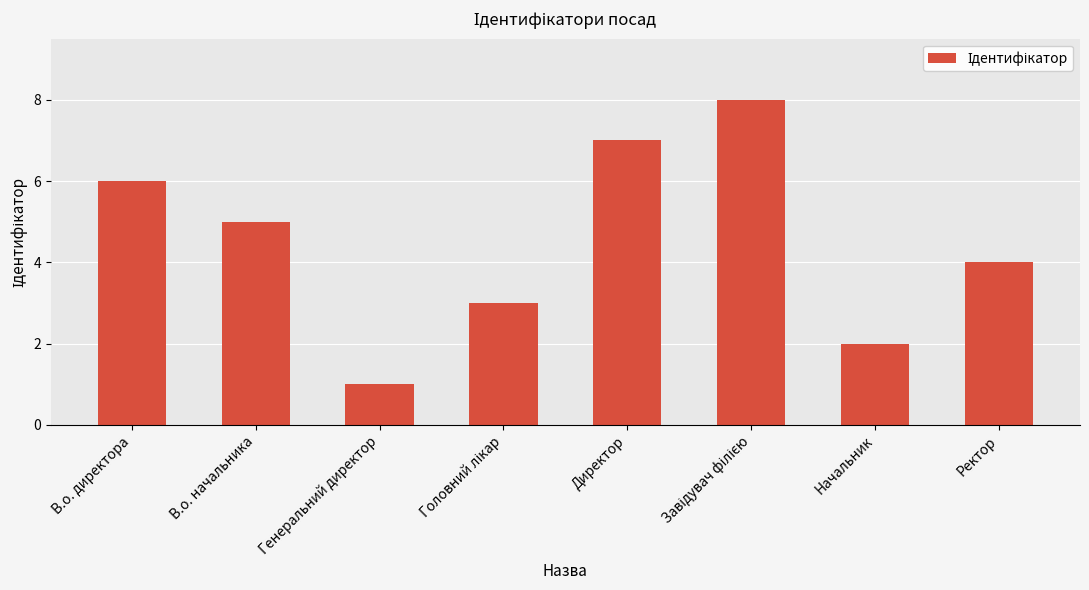

The value at Начальник is 3. True or false?

False